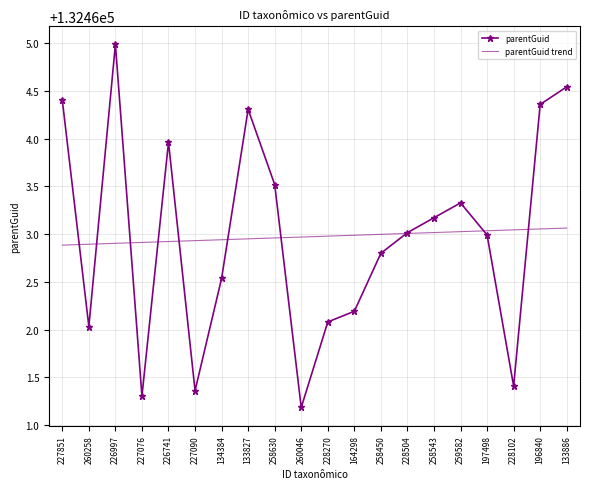

What is the spread (max minus min) of values at 259582?

0.3